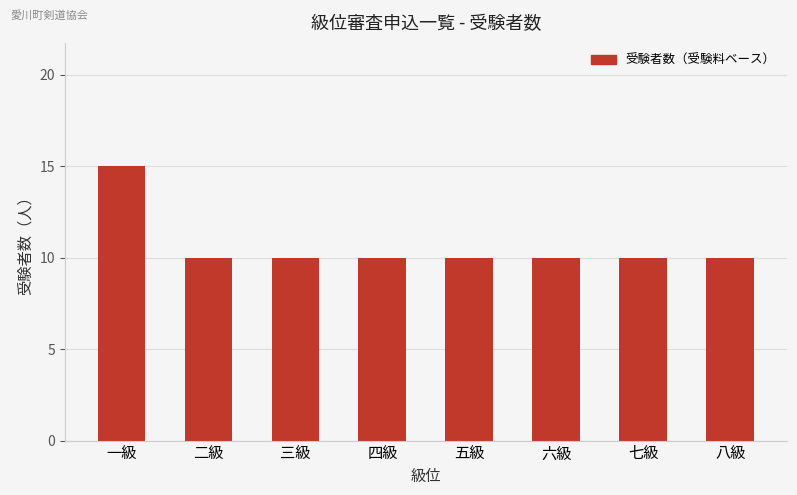

What position from the right is 四級?

5